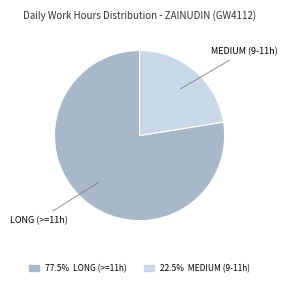

Is there any slice that represents more than half of the pie?

Yes